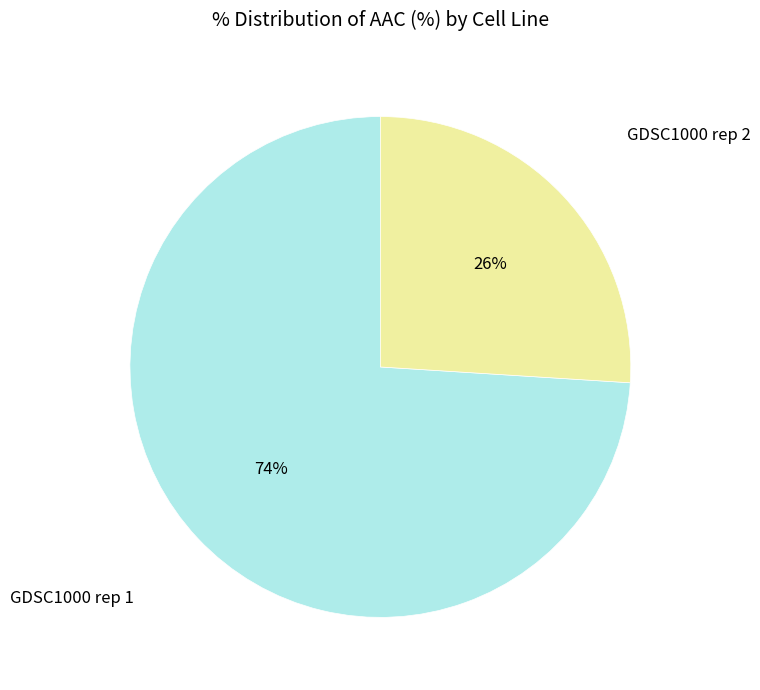

Does GDSC1000 rep 2 account for over 50% of the chart?

No